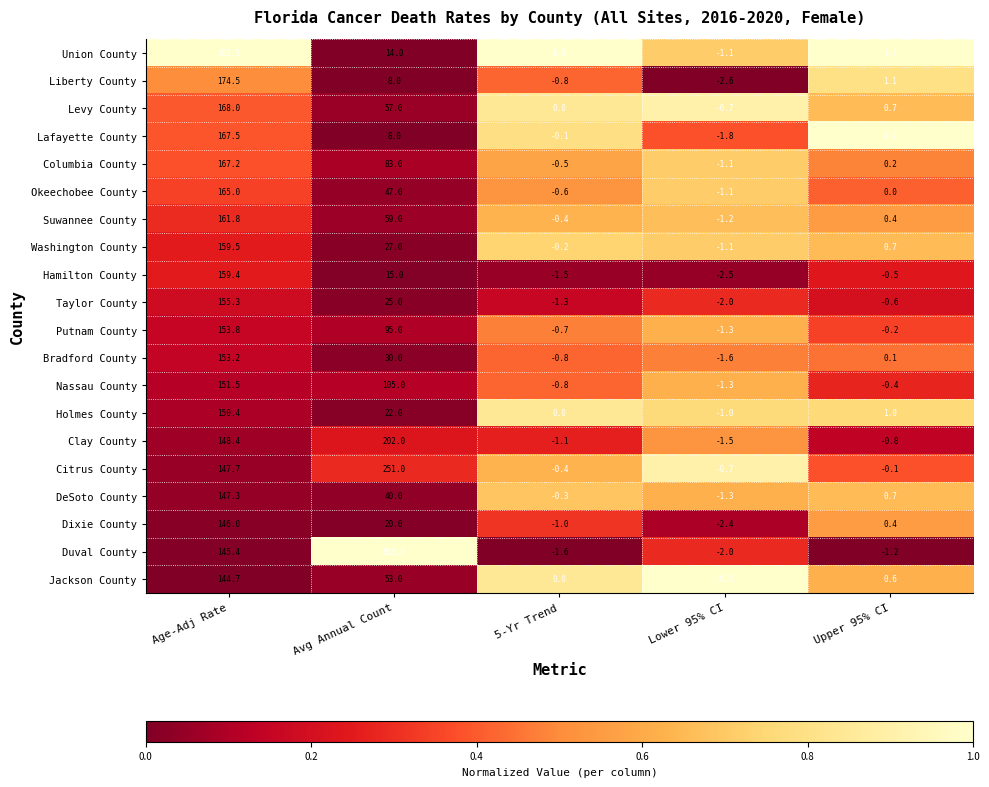

The value of Suwannee County at Avg Annual Count is 82.0. True or false?

False